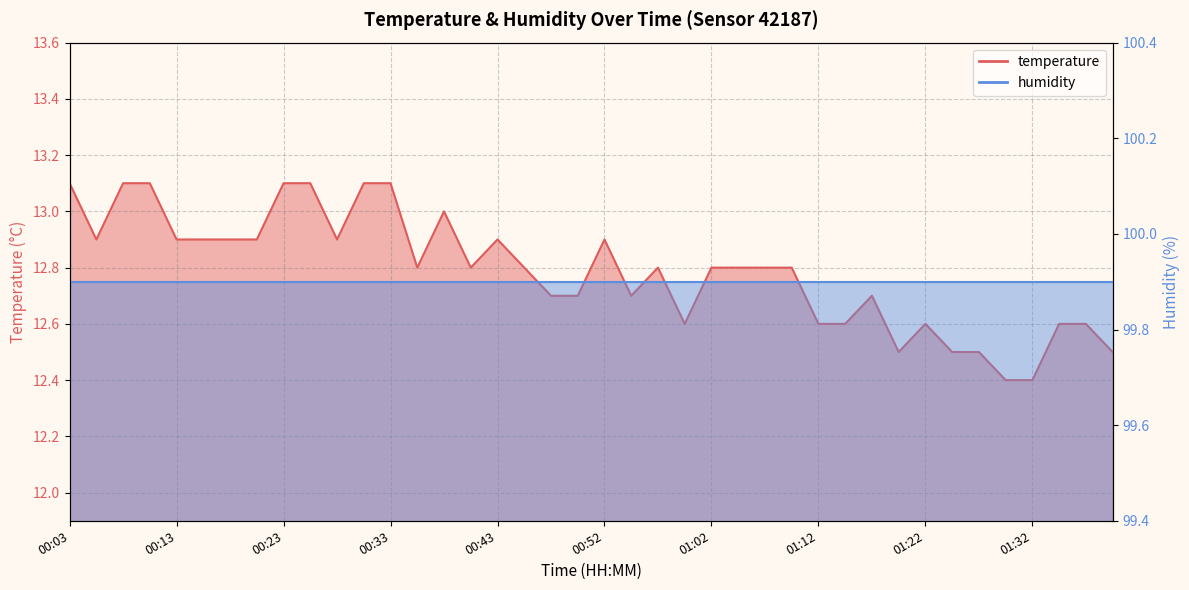

Approximately how many times larger is the value at 01:15 compared to 00:57?

1.0